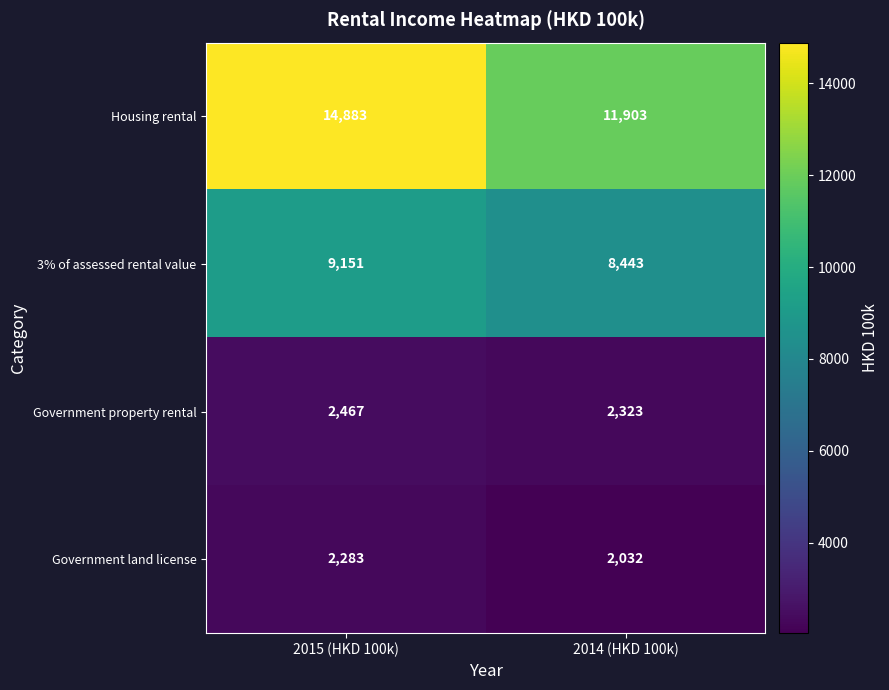

Which series has the widest spread of values?

Housing rental